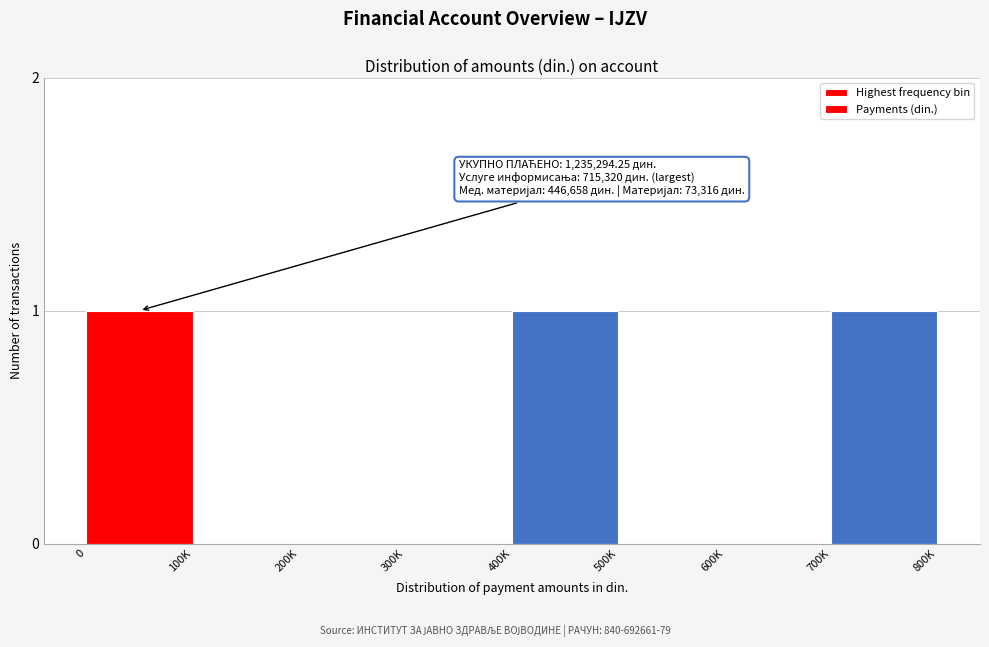

Reading left to right, extract all data points from this chart.

0=1	100K=0	200K=0	300K=0	400K=1	500K=0	600K=0	700K=1